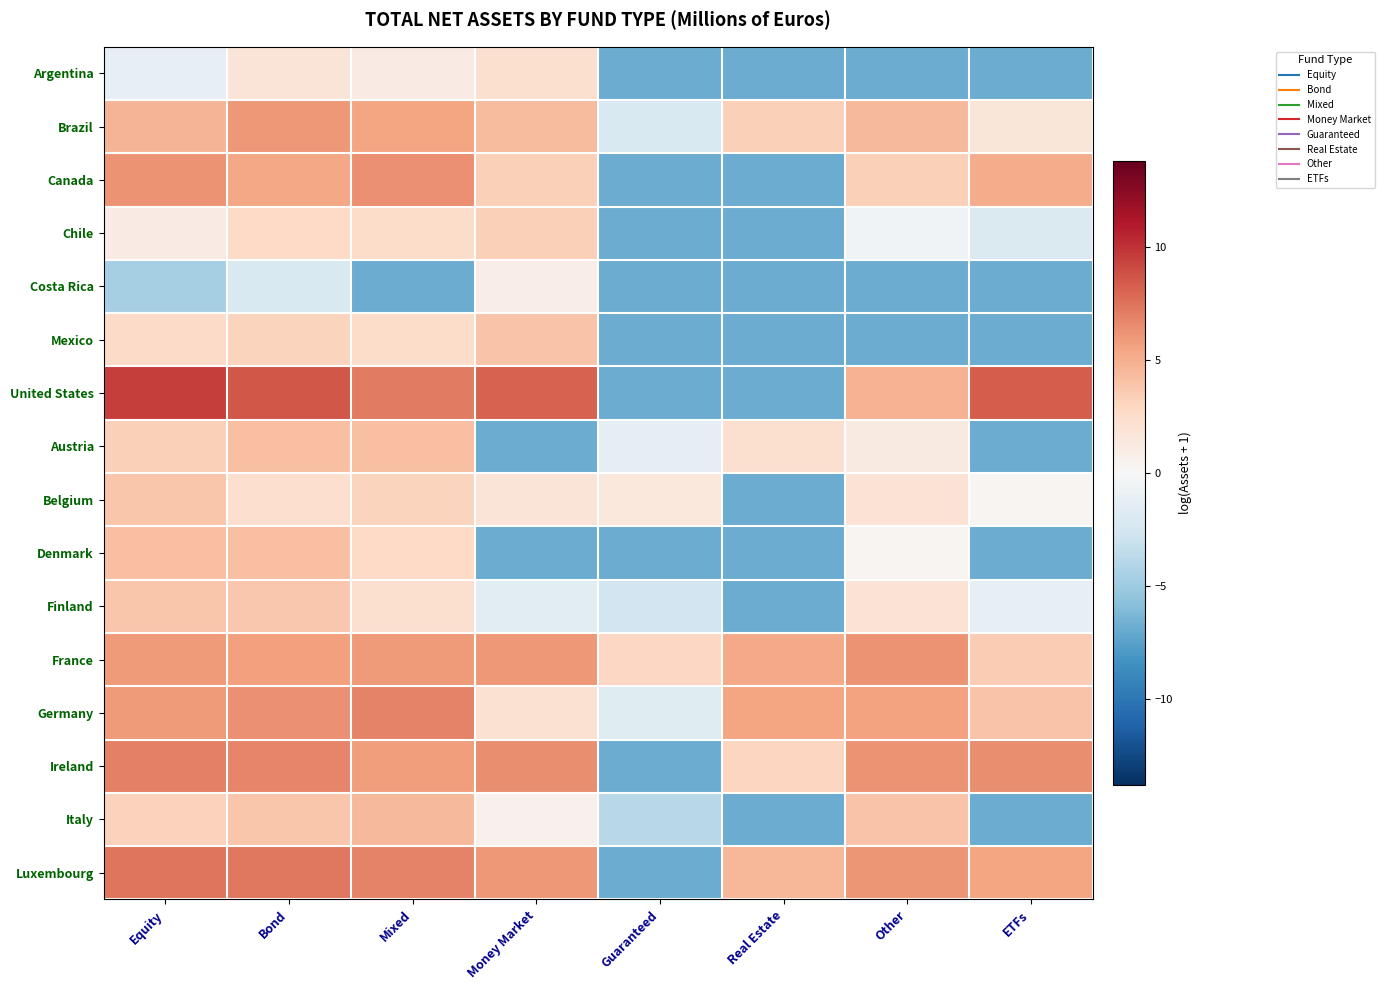

Which has a higher value, Guaranteed or Real Estate?

Guaranteed